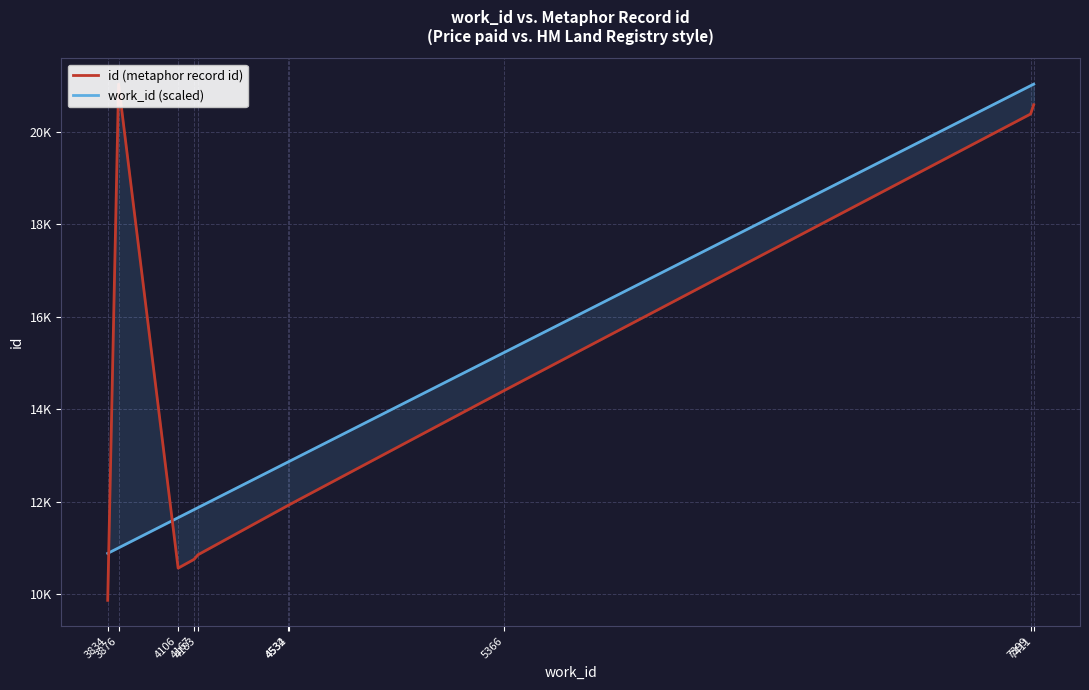

Where is the first local minimum for id (metaphor record id)?

4106